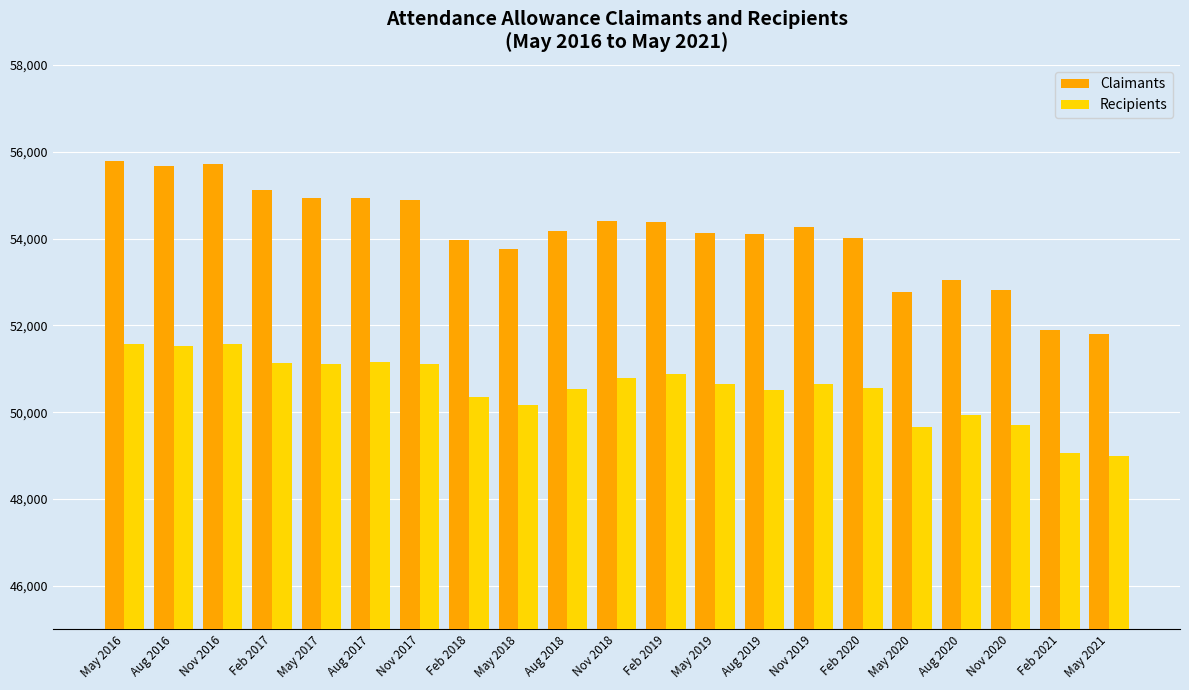

Which series has the largest total across all categories?

Claimants